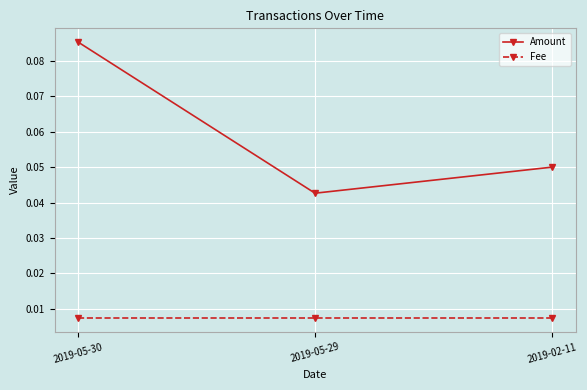

True or false: Amount has a value of 0.0 at 2019-02-11.

False